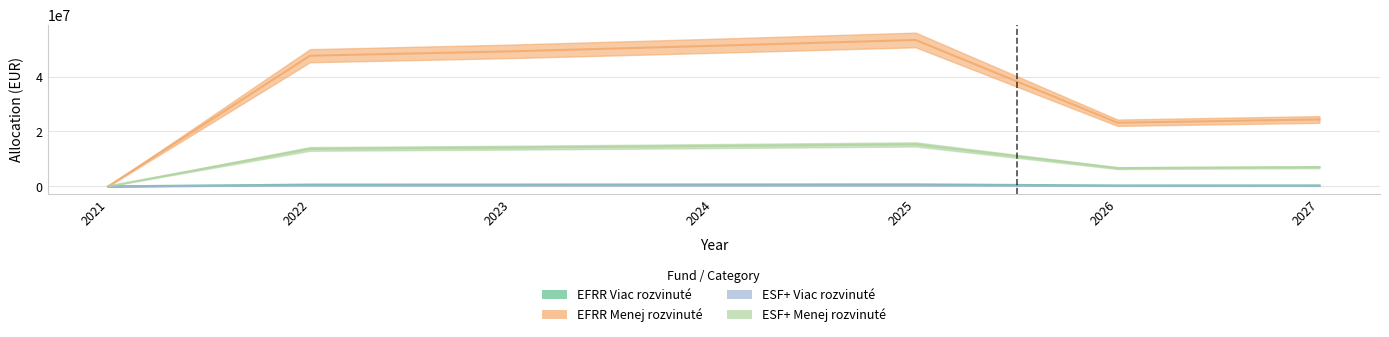

True or false: EFRR Menej rozvinuté and EFRR Viac rozvinuté intersect in this chart.

False